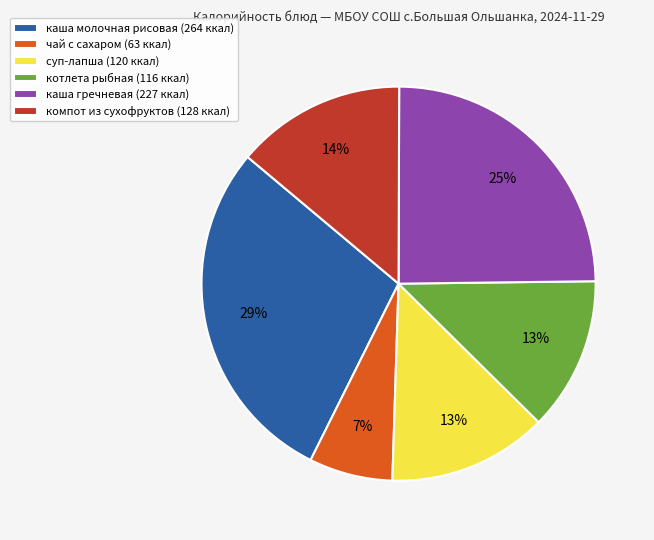

What is the largest slice in the pie chart?

каша молочная рисовая